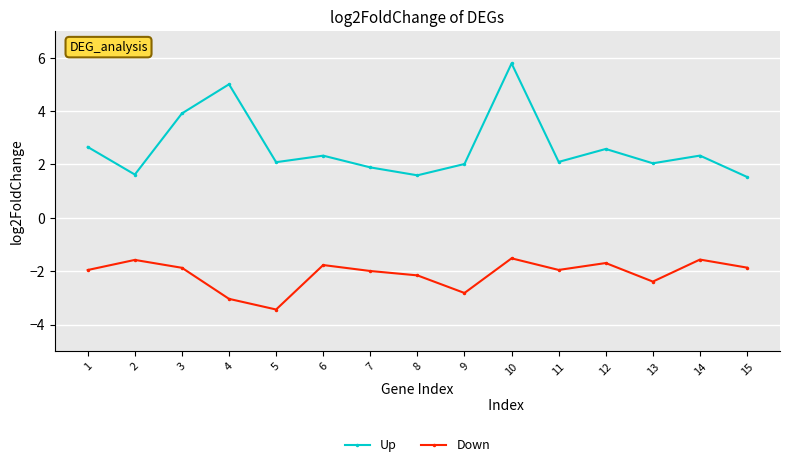

At which category does the chart reach its peak across all series?

10